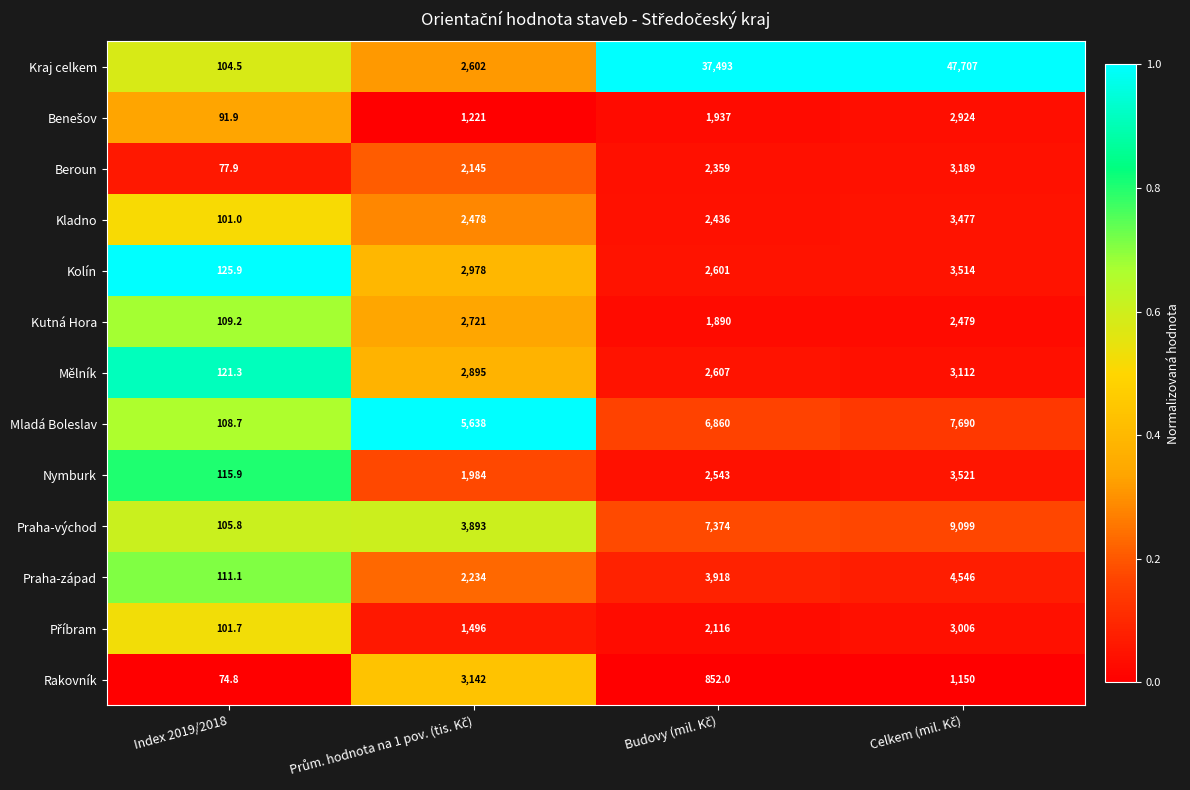

What is the maximum value for Rakovník?

3142.0